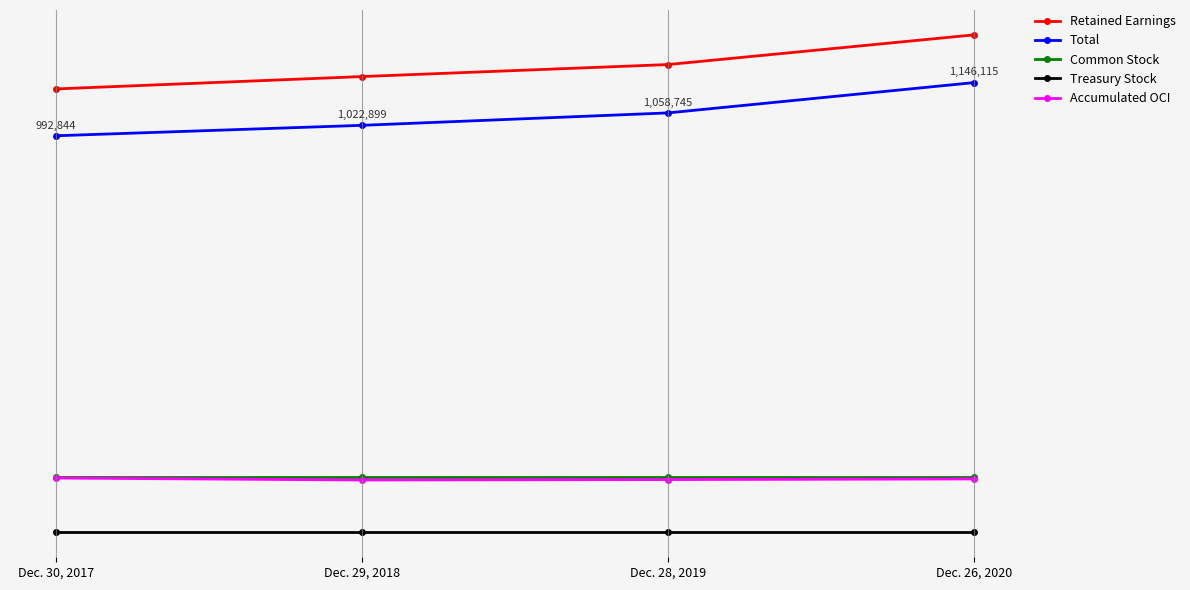

At which label does Accumulated OCI first exceed 3286?

Dec. 30, 2017